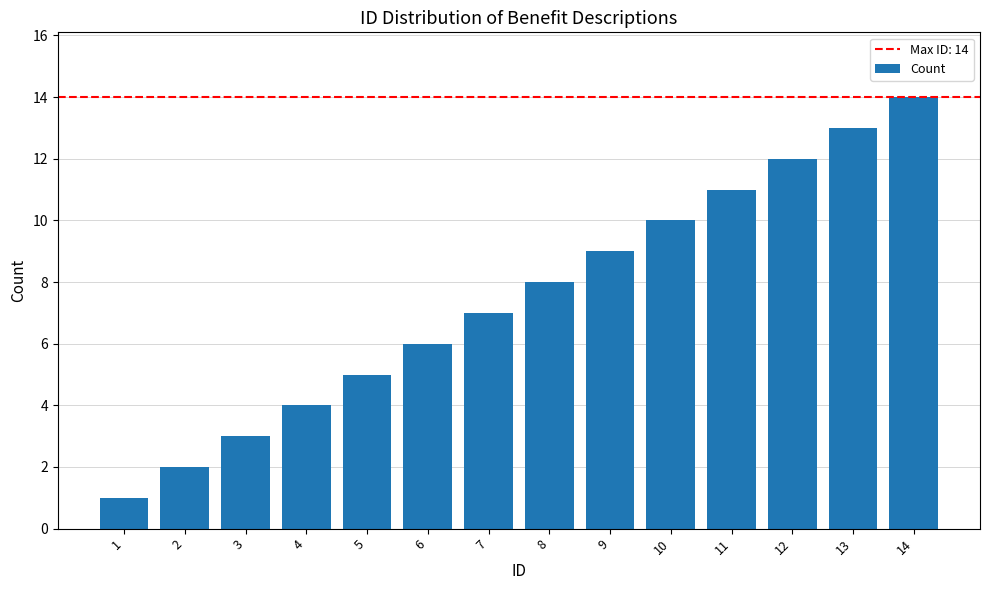

What is the greatest value displayed?

14